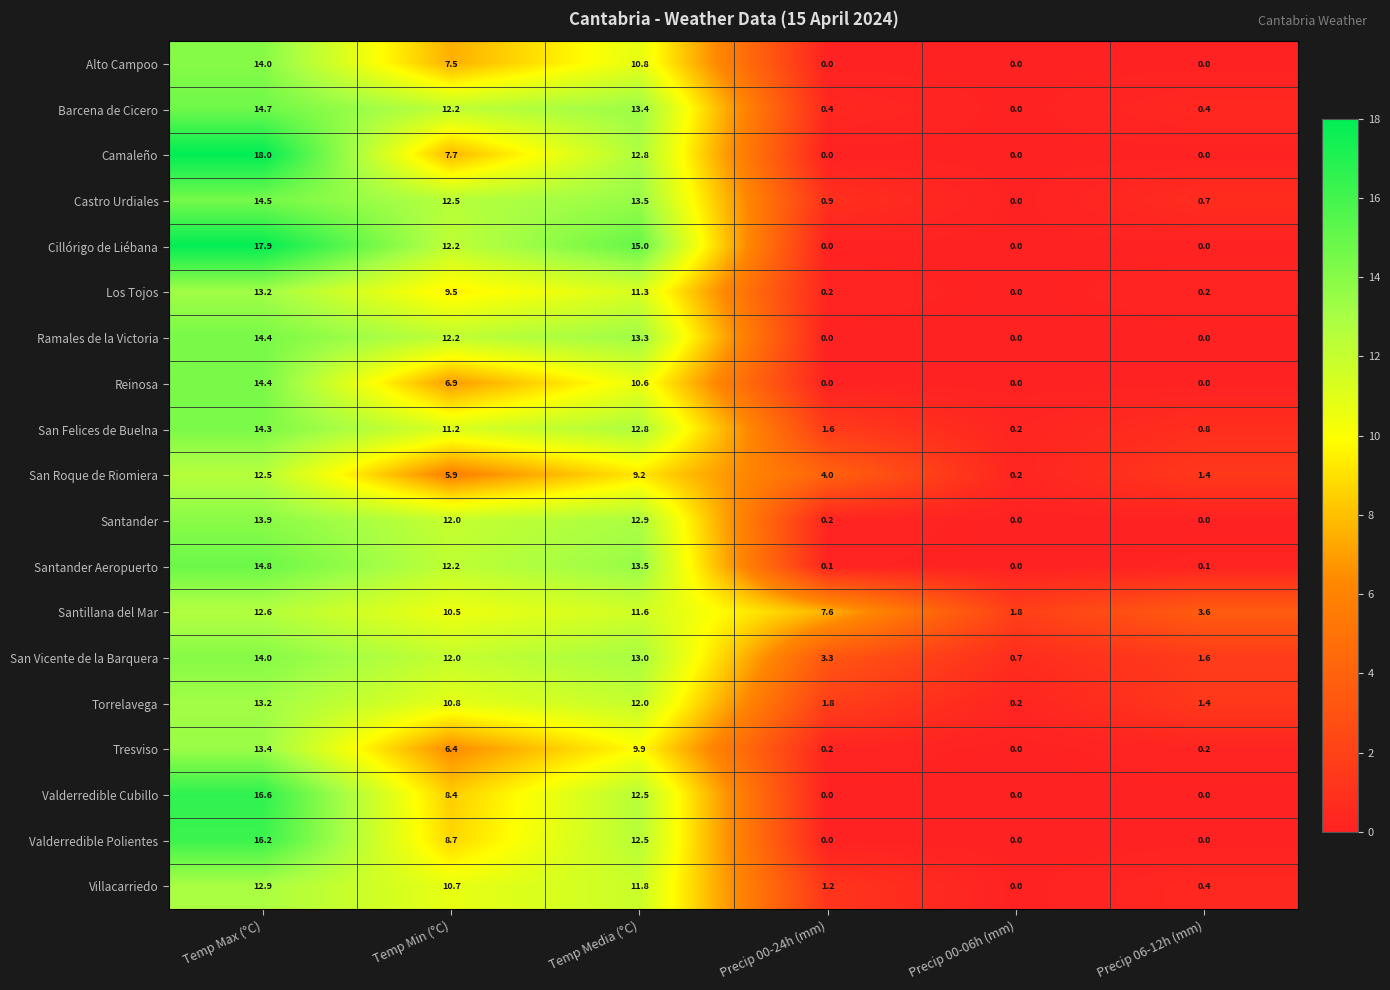

How many series are shown in this chart?

19